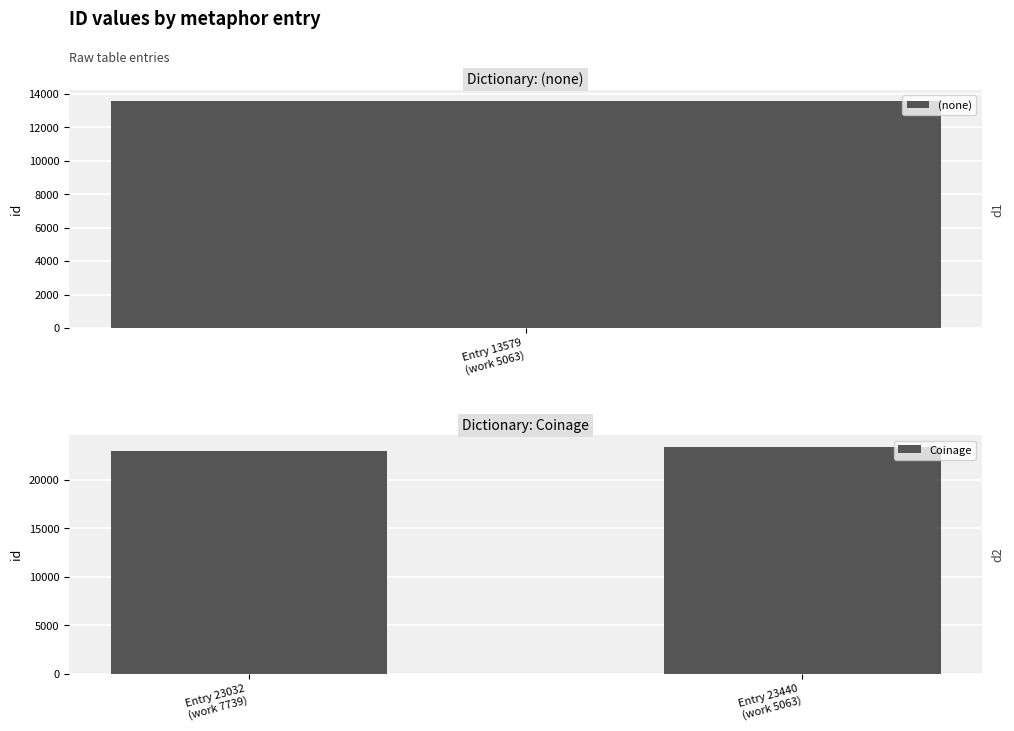

What is the sum of all Coinage values?

46472